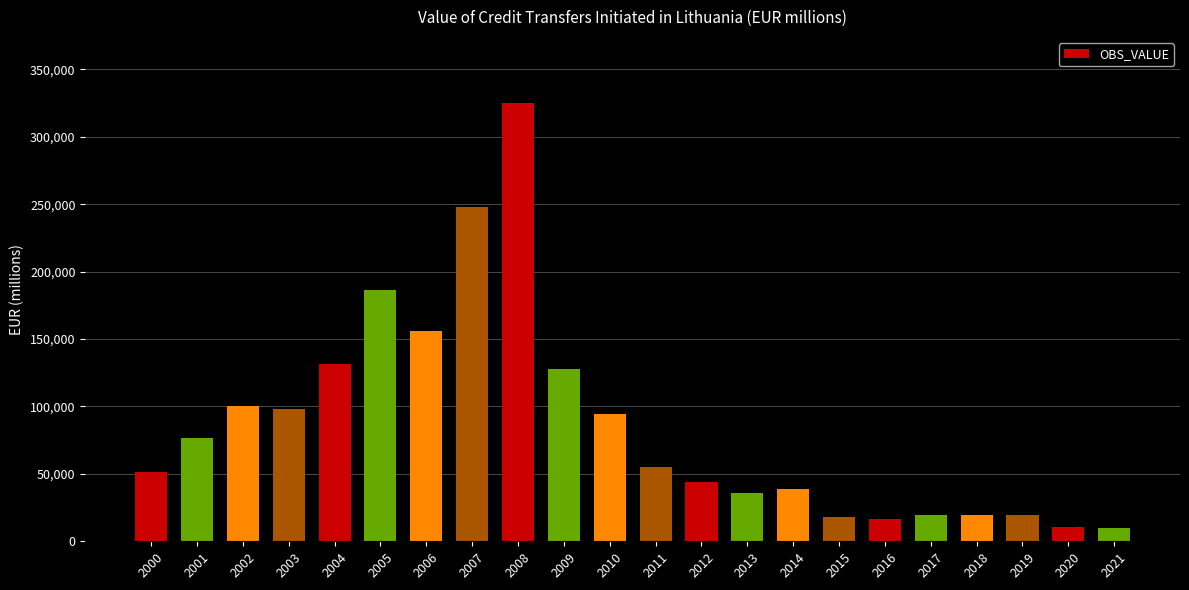

What is the minimum value shown in the chart?

9500.8